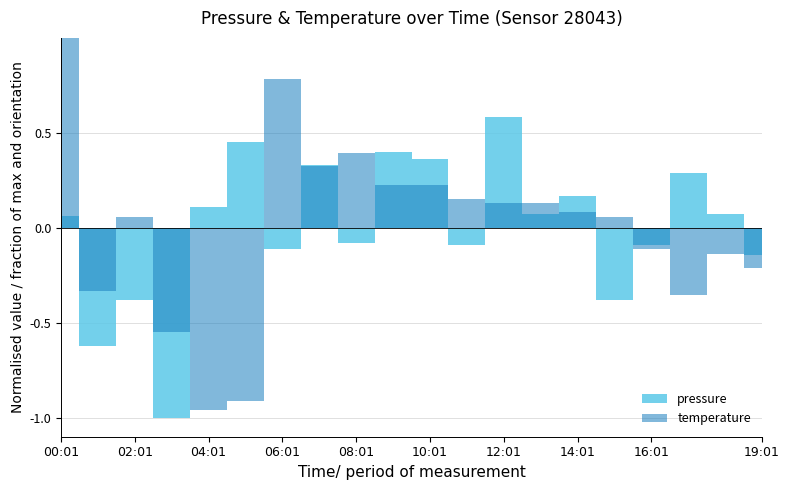

What are all the series names shown in the legend?

pressure, temperature